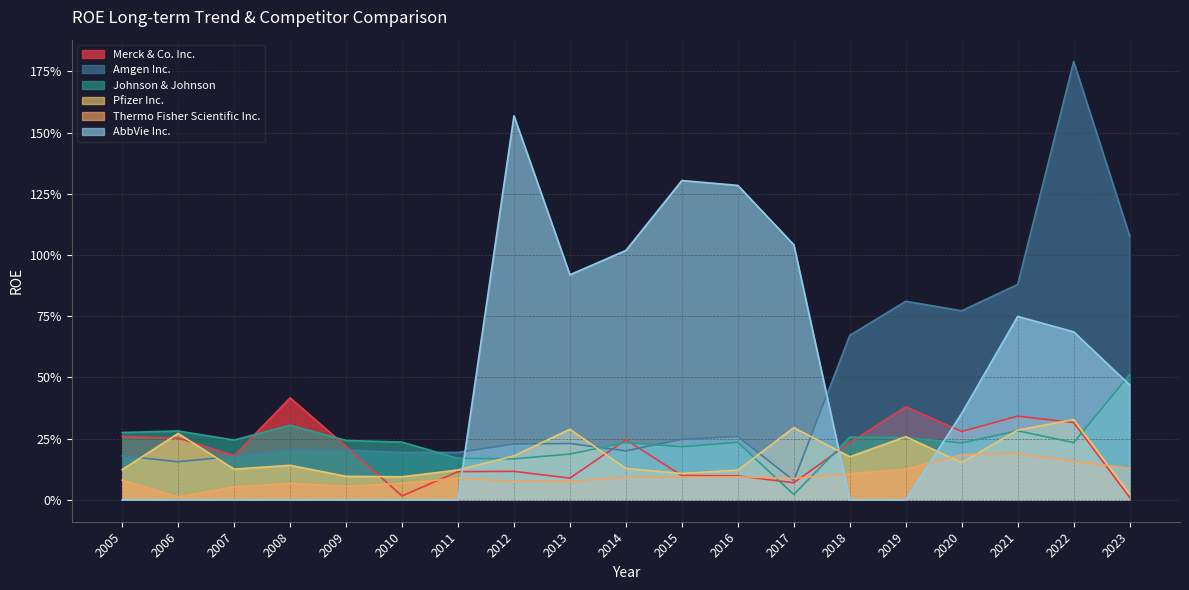

At which category is the sum across all series the highest?

2022